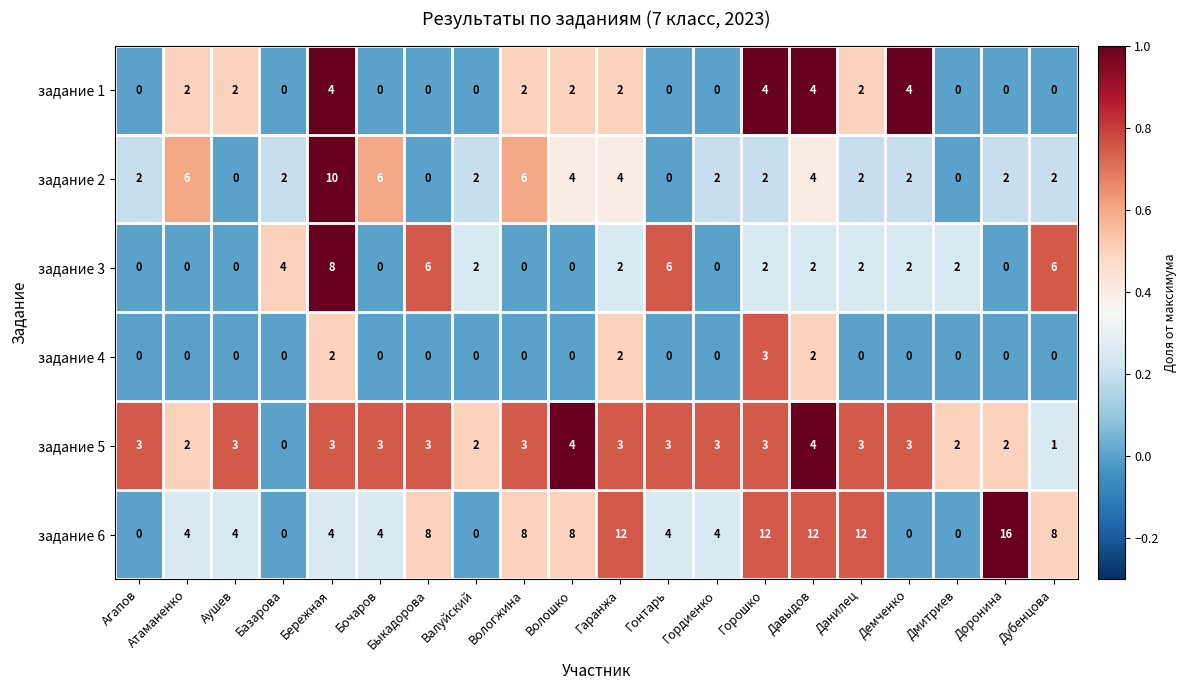

Which category has the highest value across all series?

Доронина